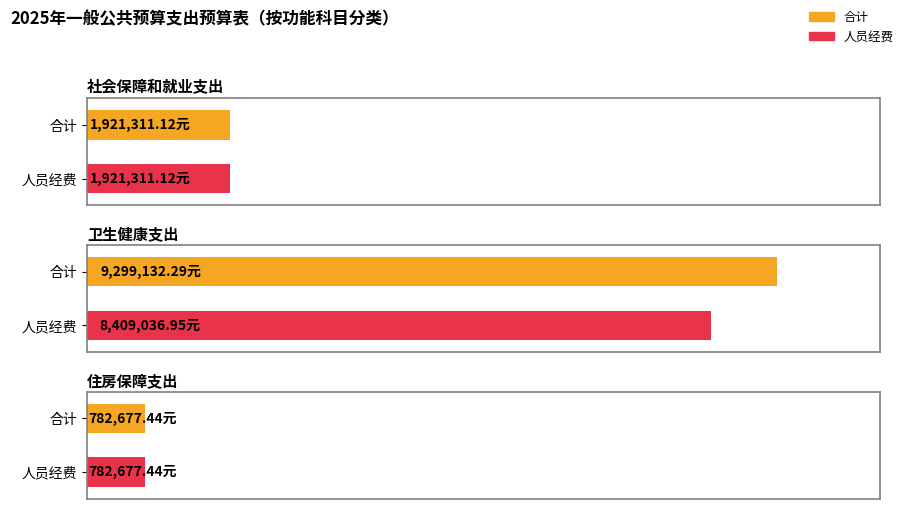

Reading left to right, extract all data points from this chart.

合计: 1921311.1	9299132.3	782677.4
人员经费: 1921311.1	8409036.9	782677.4